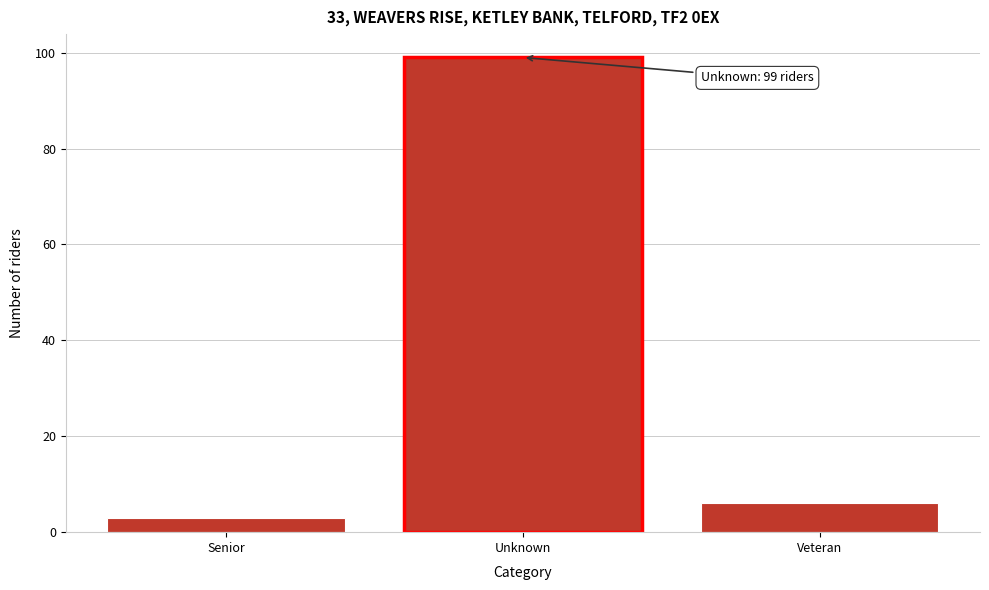

Reading left to right, transcribe all the data shown in this chart.

3	99	6